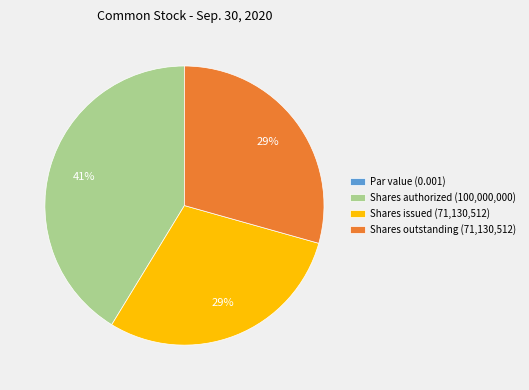

To the nearest percent, what is the combined percentage of Shares authorized (100,000,000) and Shares outstanding (71,130,512)?

71%